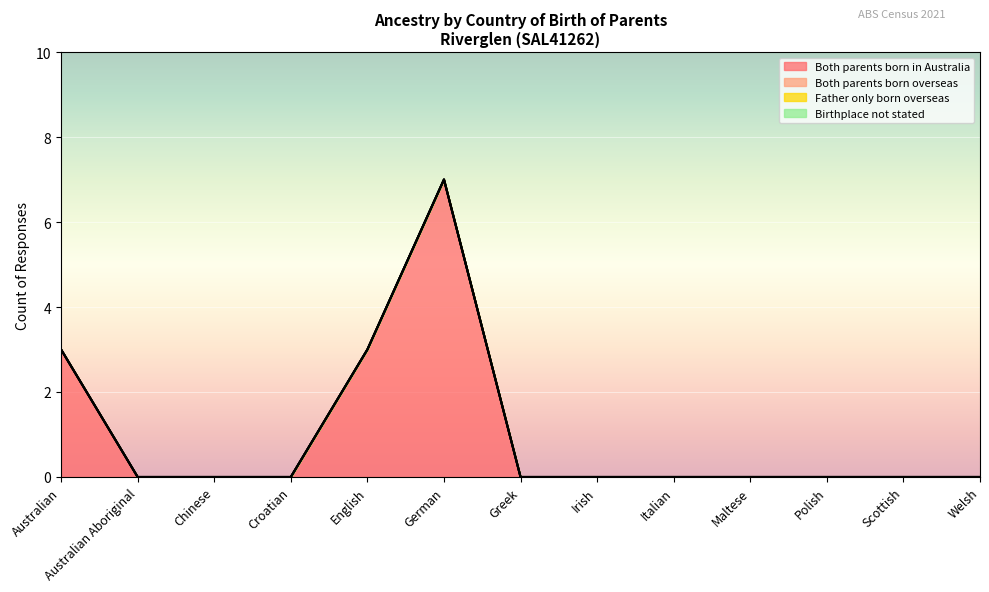

Reading right to left, extract all data points from this chart.

Both parents born in Australia: 0	0	0	0	0	0	0	7	3	0	0	0	3
Both parents born overseas: 0	0	0	0	0	0	0	0	0	0	0	0	0
Father only born overseas: 0	0	0	0	0	0	0	0	0	0	0	0	0
Birthplace not stated: 0	0	0	0	0	0	0	0	0	0	0	0	0